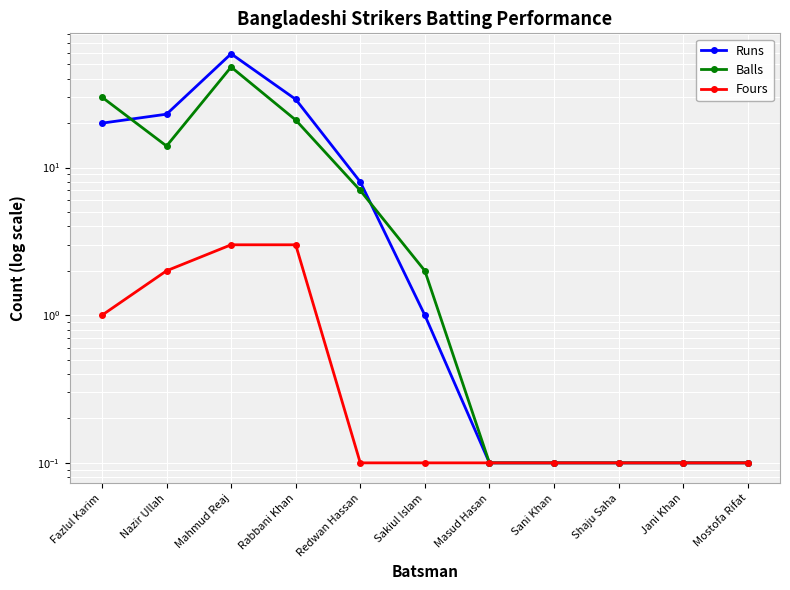

What is the minimum value shown in the chart?

0.1